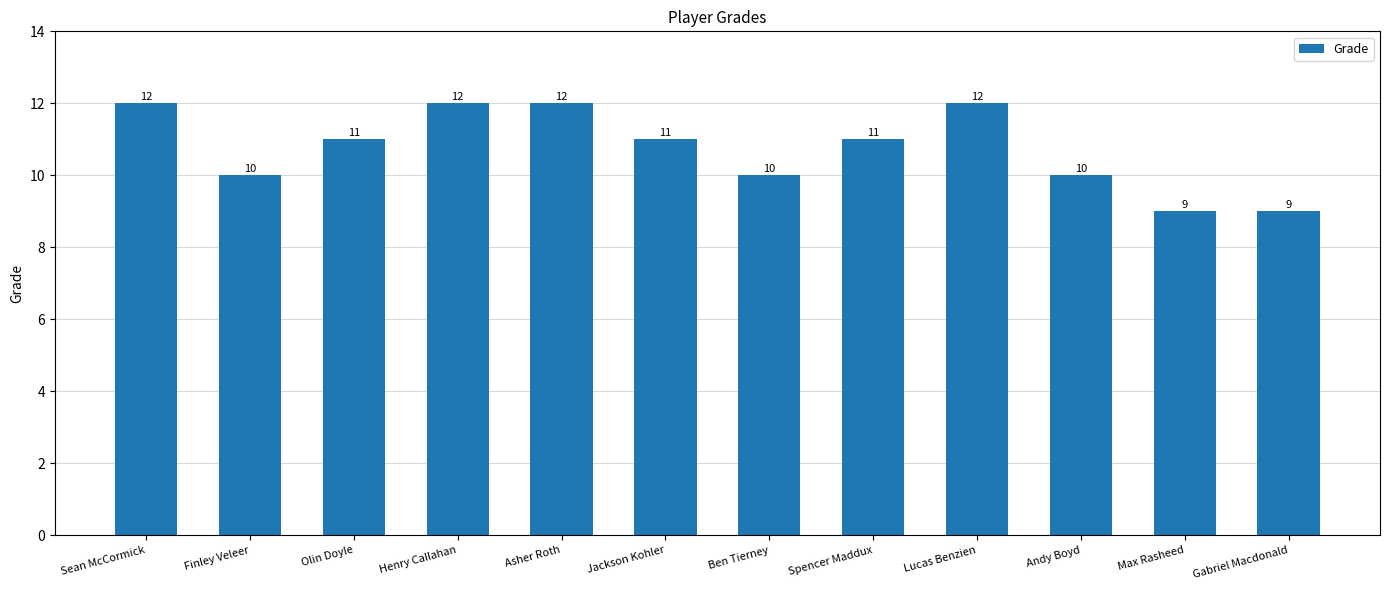

True or false: the data shows 10 at Finley Veleer.

True